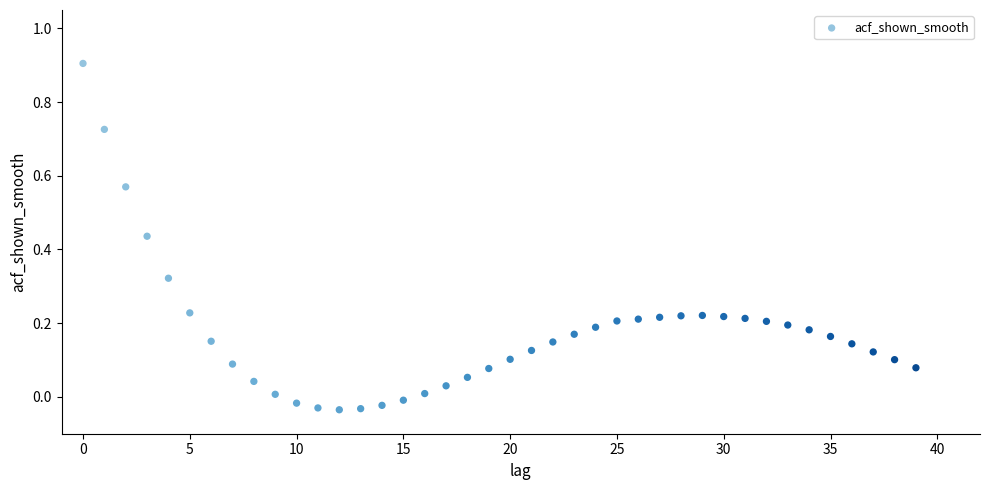

What is the range of Y values (max minus min)?

0.9